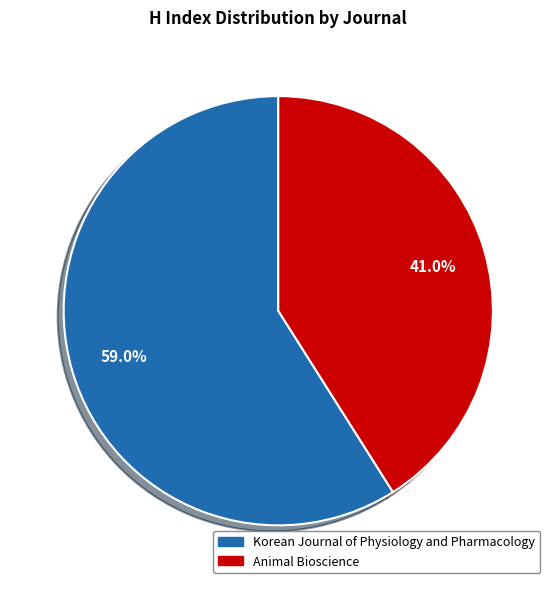

Rank the categories by value from highest to lowest.

Korean Journal of Physiology and Pharmacology, Animal Bioscience